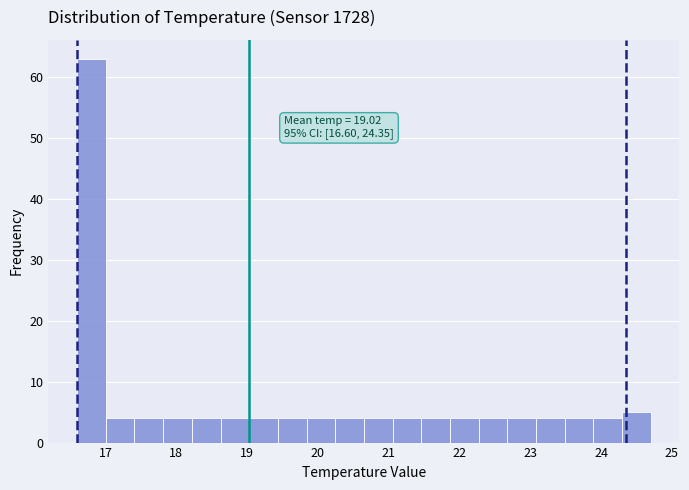

Which range on the x-axis has the tallest bar?

16.6 to 17.0